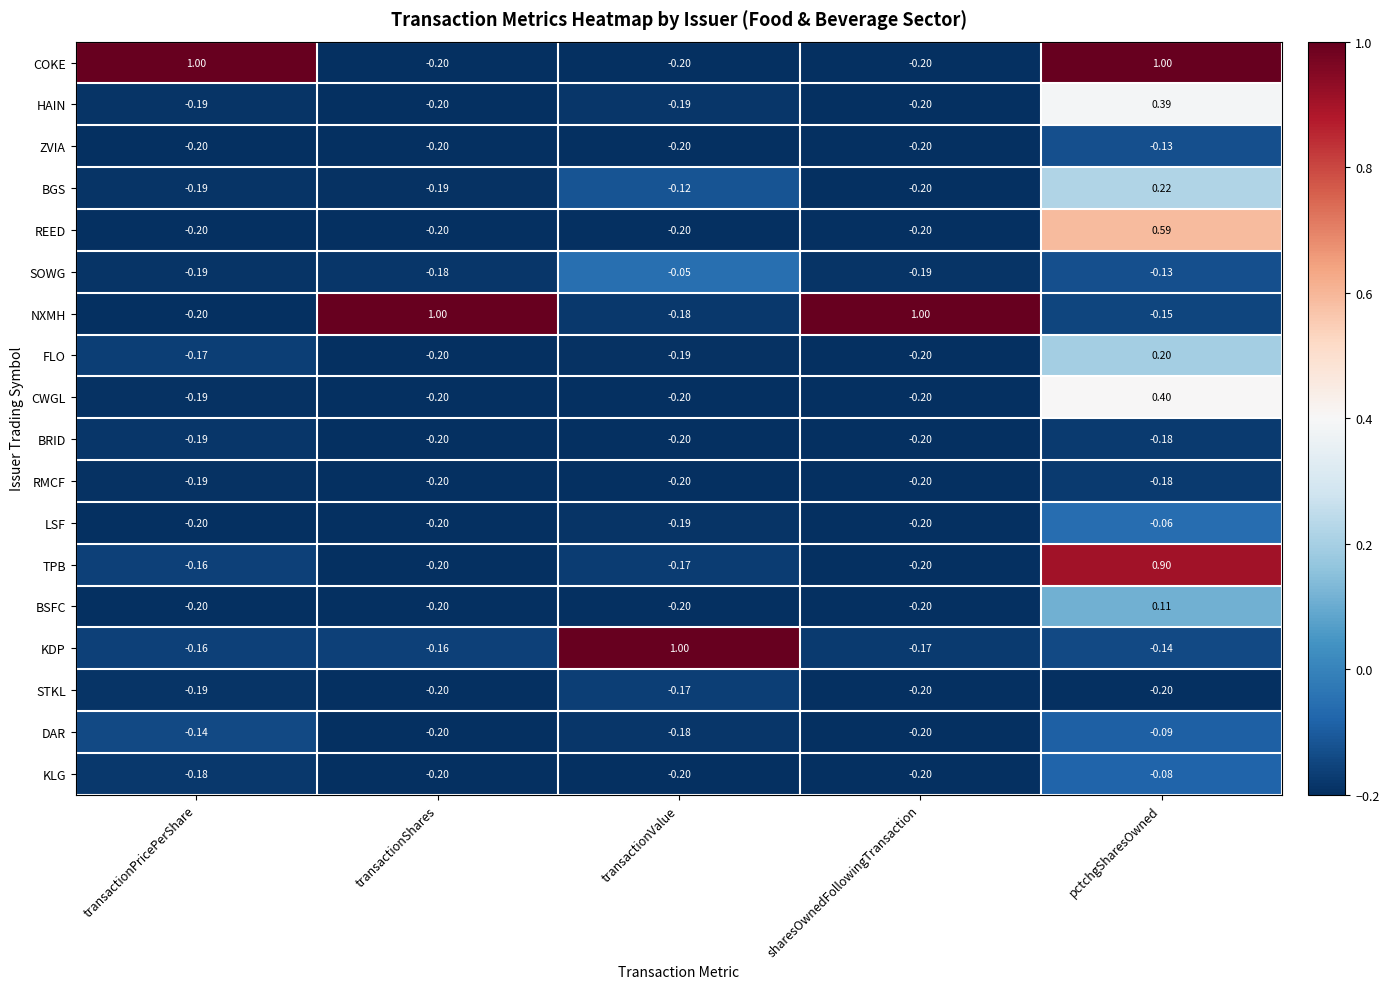

At which category is the sum across all series the highest?

pctchgSharesOwned